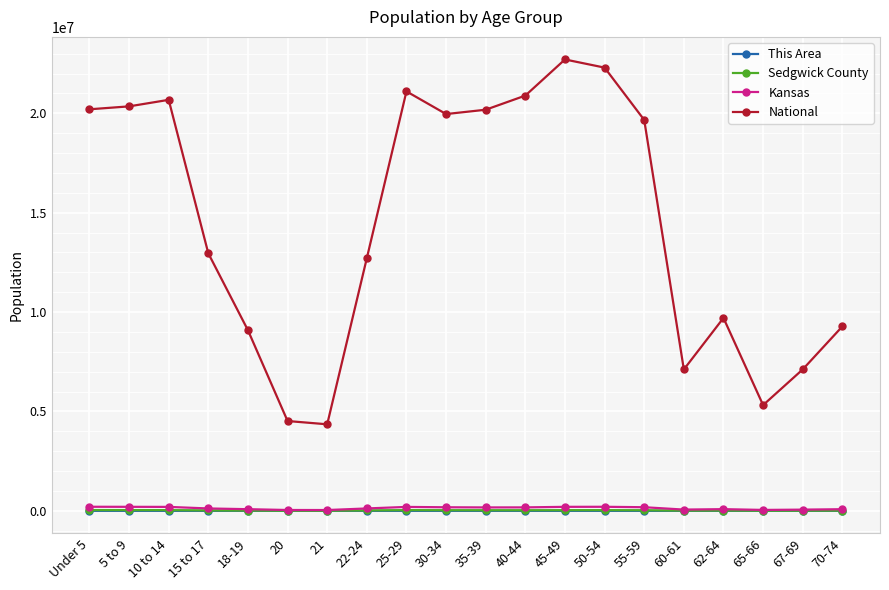

True or false: National and Kansas intersect in this chart.

False